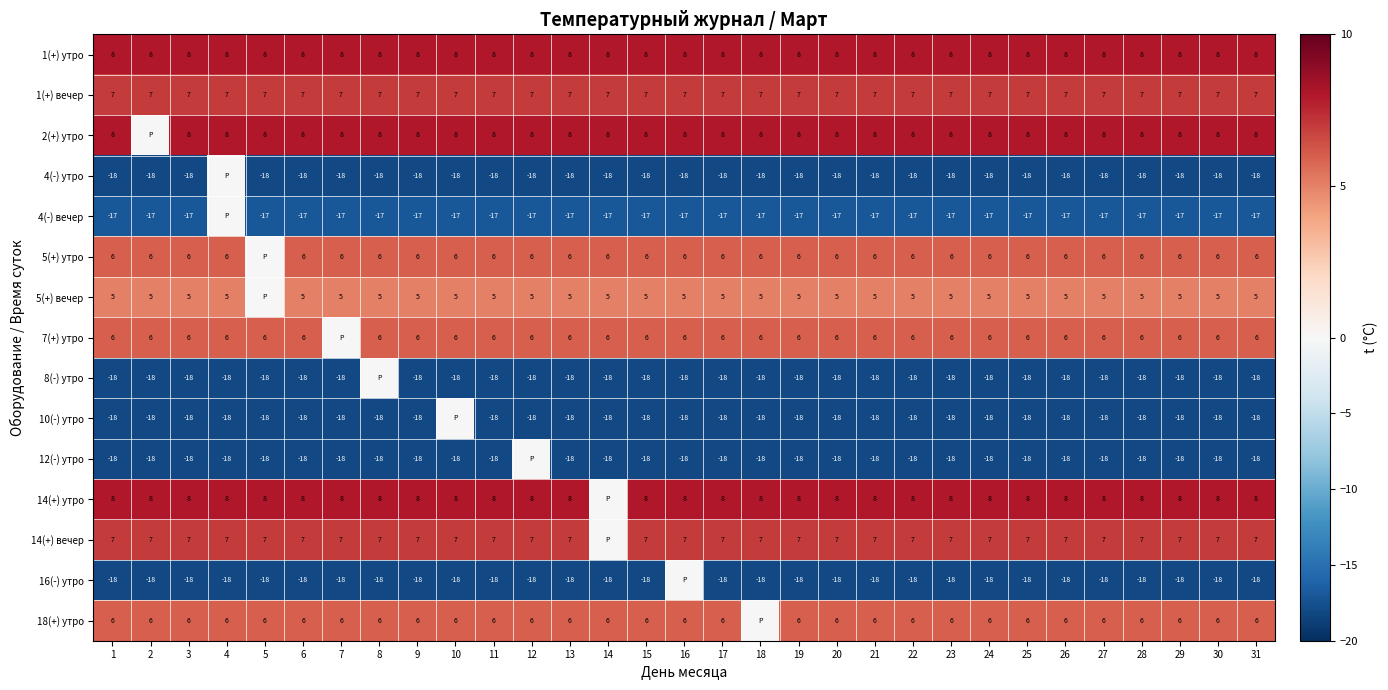

The 16(-) утро series shows -29 at 30. True or false?

False